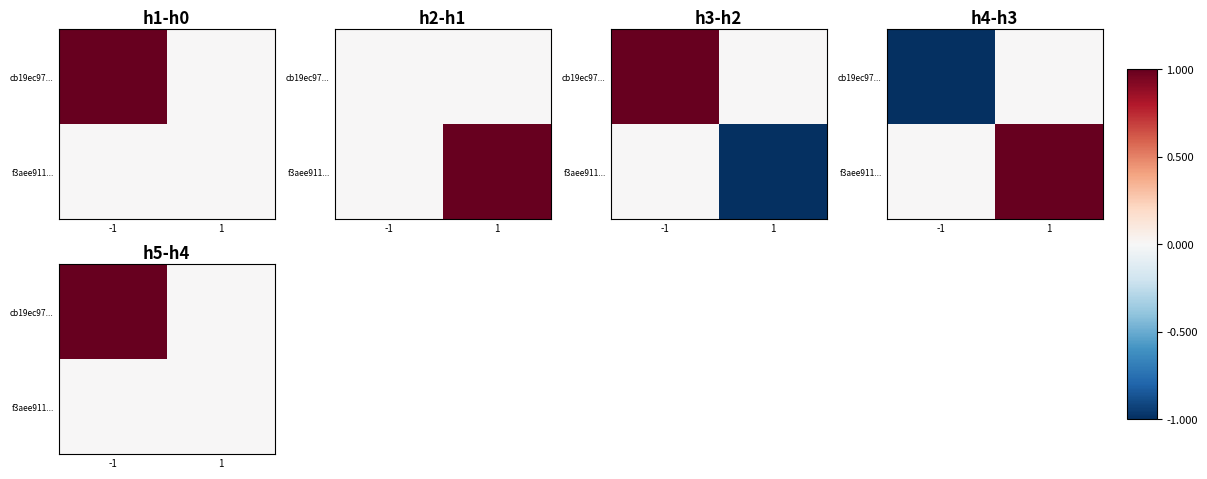

Count the number of categories in the chart.

2